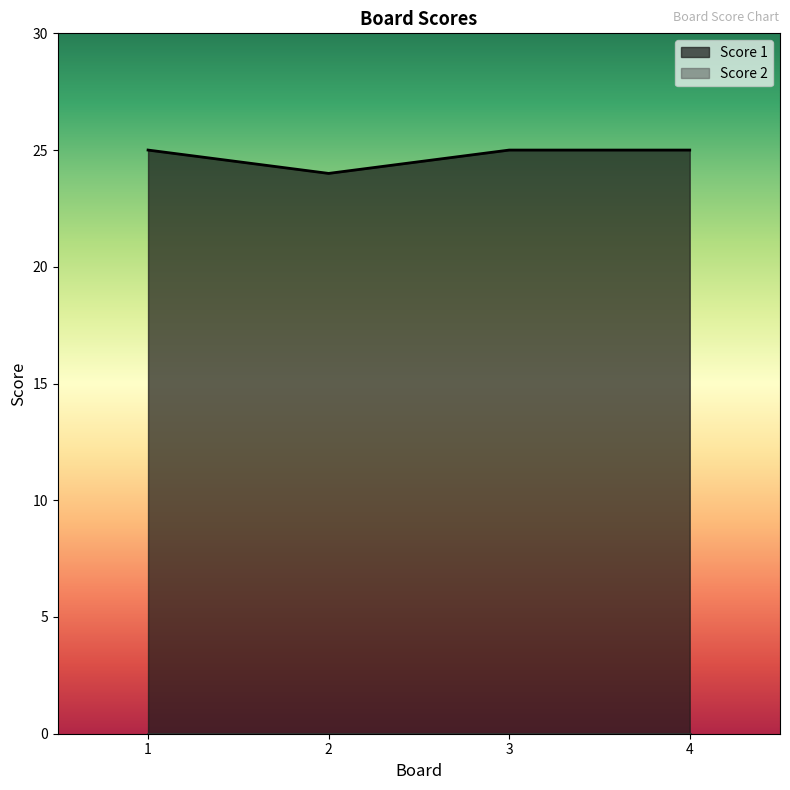

List the labels in order of value, largest first.

1, 3, 4, 2